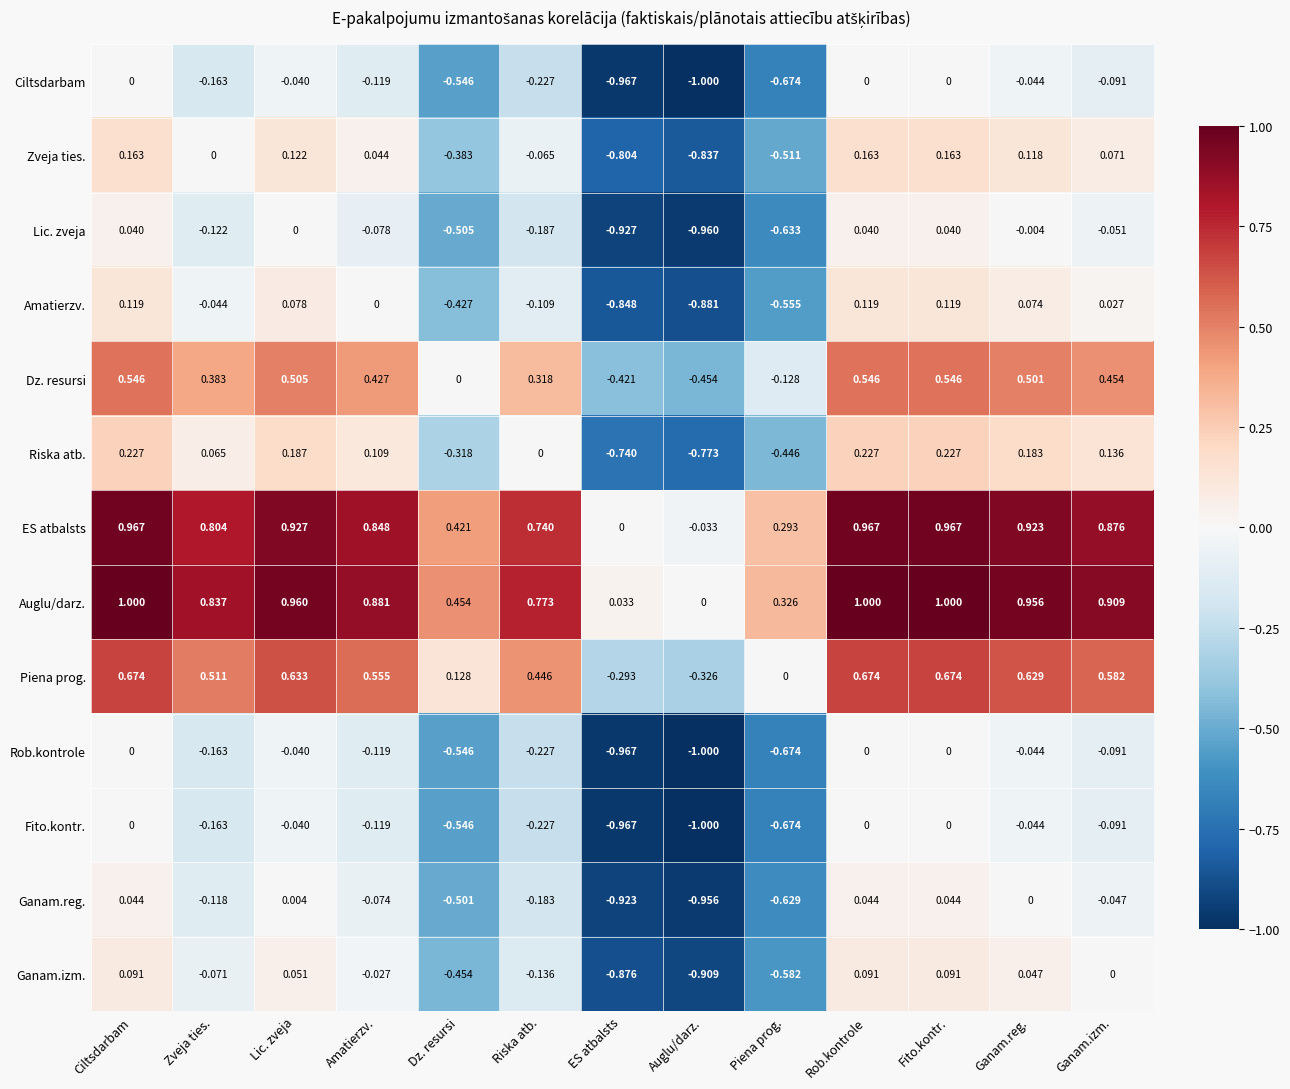

Which category has the lowest value in the Amatierzv. series?

Auglu/darz.